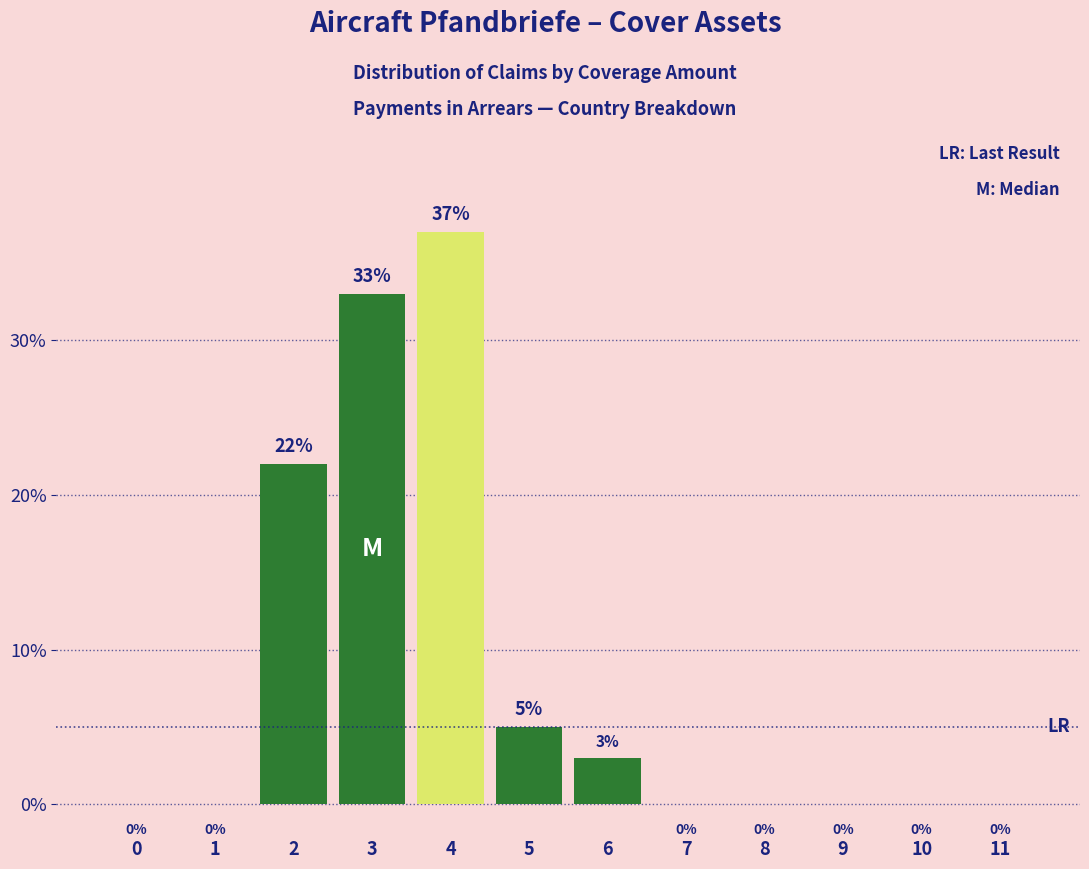

Reading right to left, transcribe all the data shown in this chart.

11=0	10=0	9=0	8=0	7=0	6=3	5=5	4=37	3=33	2=22	1=0	0=0